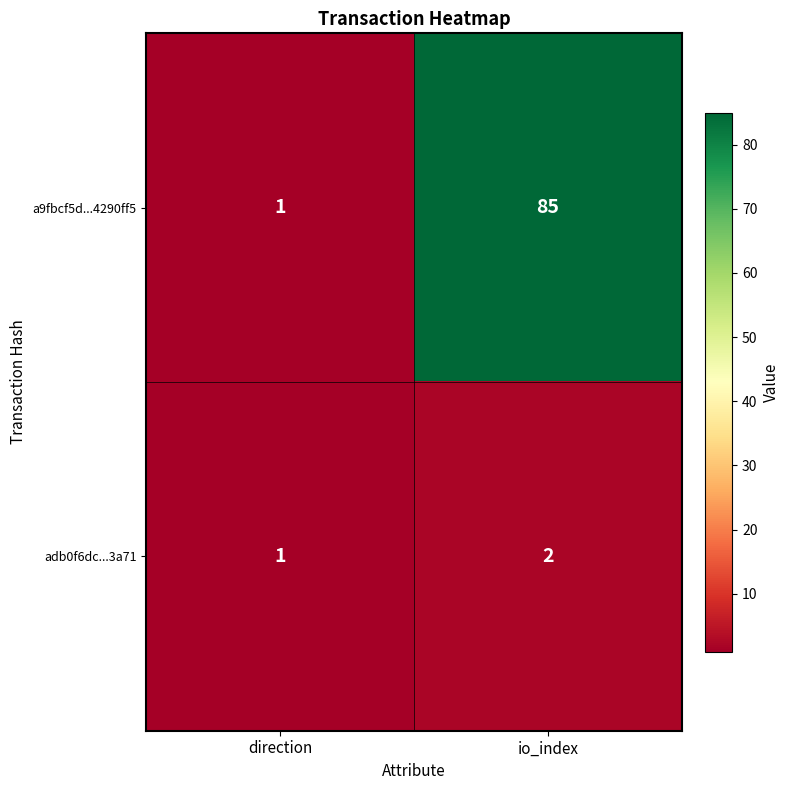

Is it true that a9fbcf5d...4290ff5 equals 85 at io_index?

True